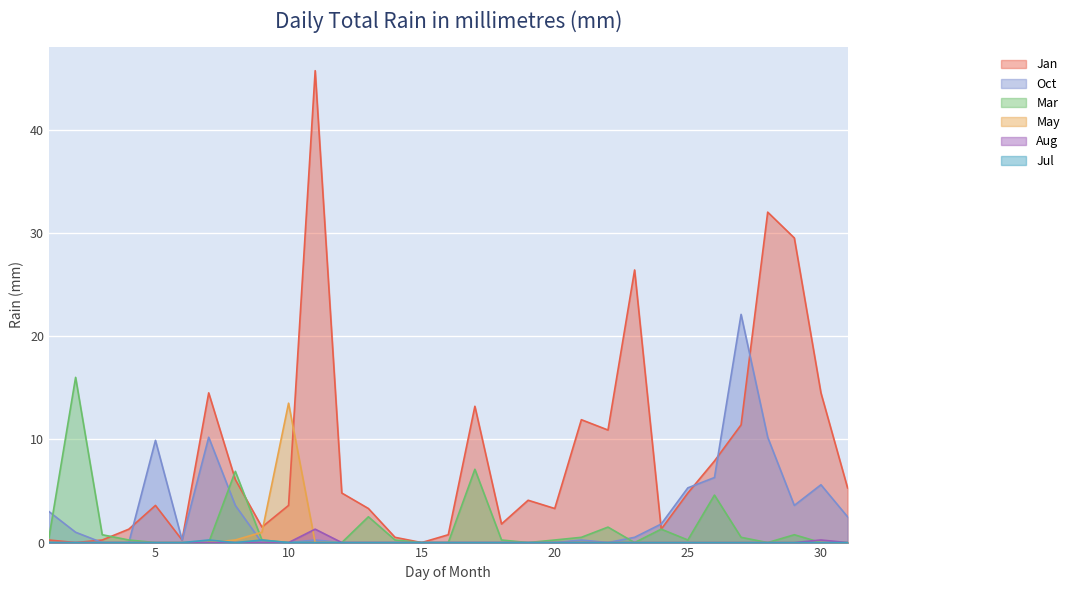

Which series has the largest total across all categories?

Jan